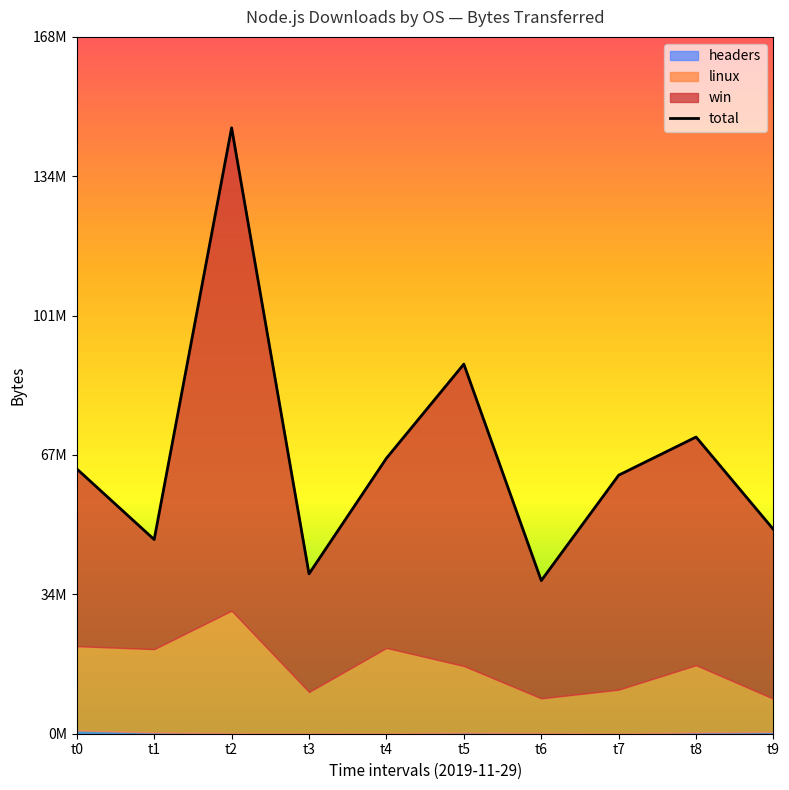

Reading left to right, list all the values displayed in this chart.

t0=63843081.1	t1=46806943.0	t2=146061924.4	t3=38536137.6	t4=66401975.5	t5=89096302.4	t6=36911762.5	t7=62322802.6	t8=71517222.6	t9=49225358.3